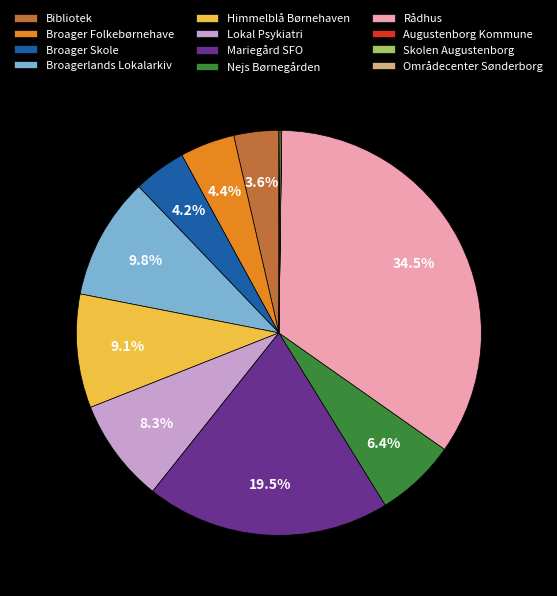

Which has a higher value, Broagerlands Lokalarkiv or Broager Folkebørnehave?

Broagerlands Lokalarkiv